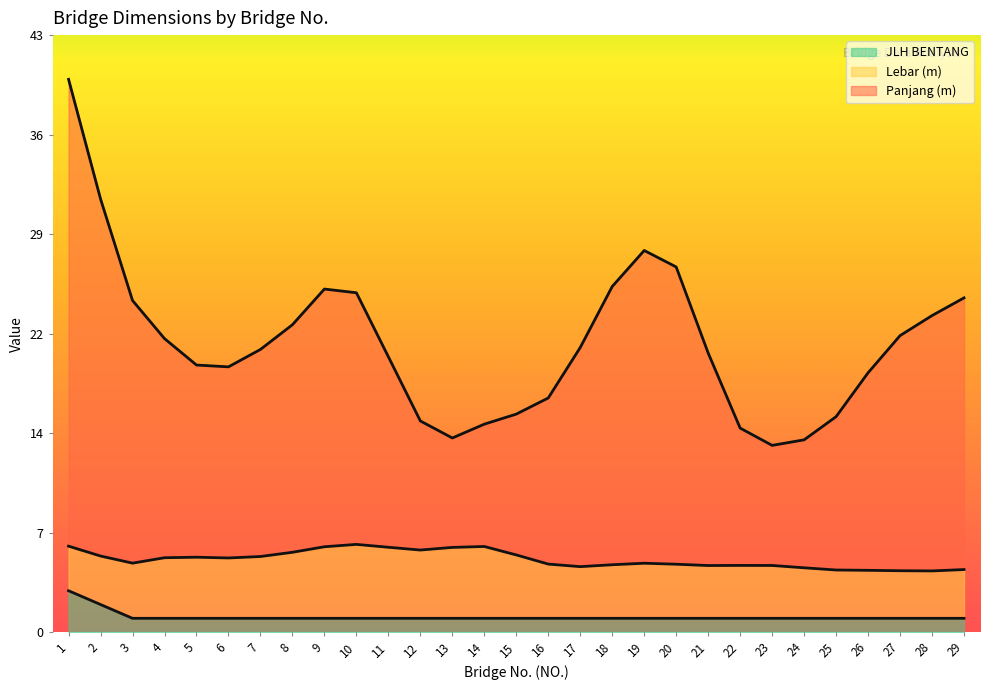

What is the total value across all series at 12?

15.3